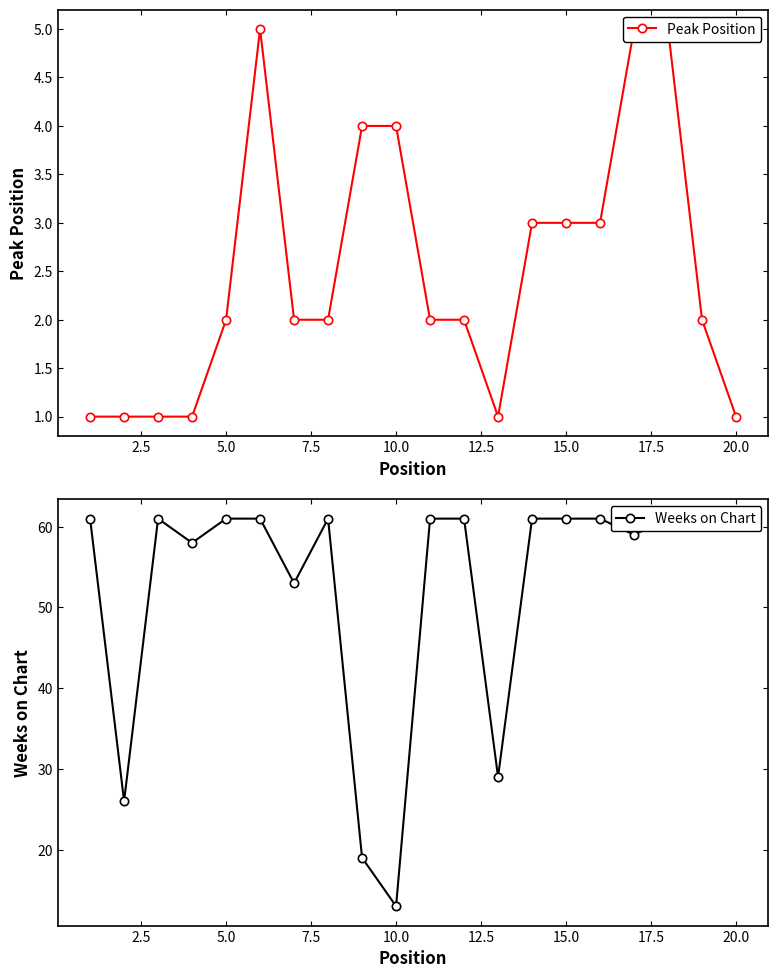

What is the minimum value shown in the chart?

1